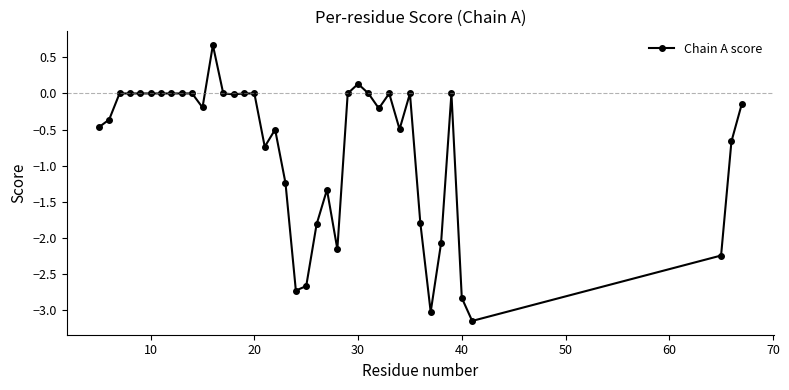

True or false: the data has more than 0 interior local peaks.

True